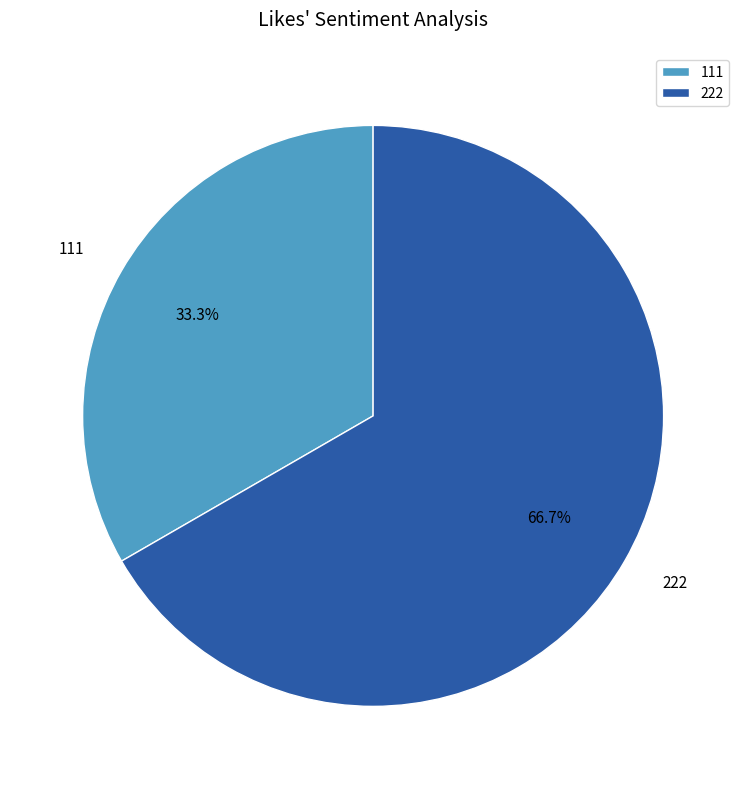

What percentage do 111 and 222 together represent?

100.0%